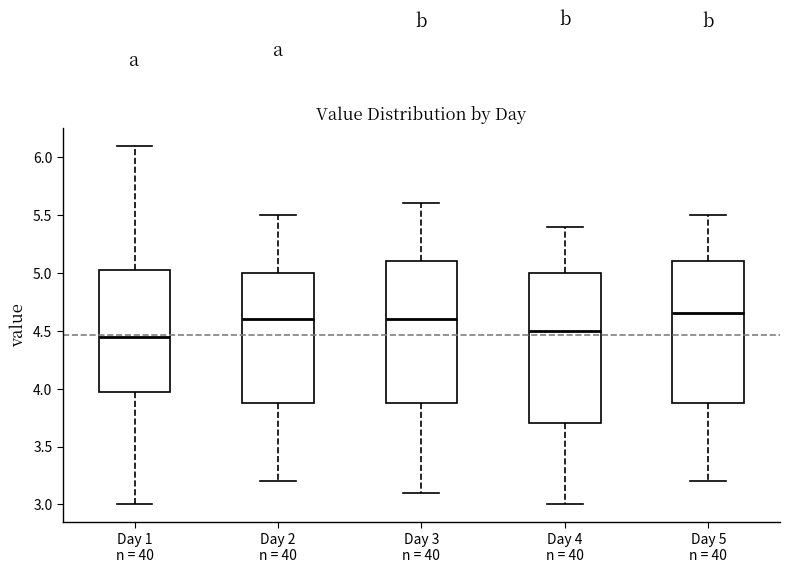

Where does the upper whisker of the box for Day 4 n = 40 end on the y-axis? The values are not printed on the chart, so give them approximately, as read against the axis.

5.40